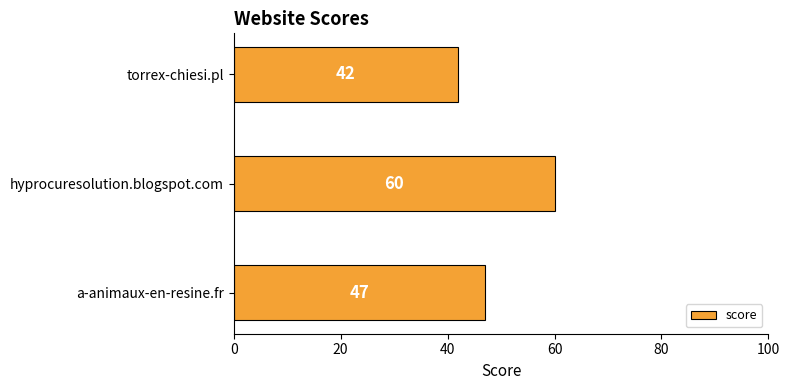

The value at a-animaux-en-resine.fr is 28. True or false?

False